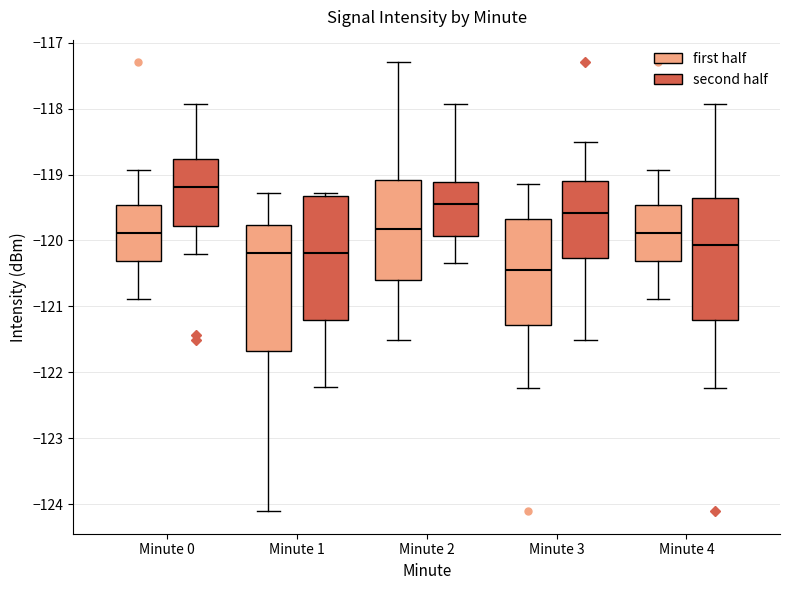

Reading left to right, transcribe this box plot: for each box, give where its median line is, the range the box spans, and where its two whiskers end, as read against the y-axis. The values are not printed on the chart, so give them approximately, as read against the axis.

Minute 0 (first half): median -119.9, box -120.3 to -119.5, whiskers -120.9 to -118.9
Minute 0 (second half): median -119.2, box -119.8 to -118.8, whiskers -120.2 to -117.9
Minute 1 (first half): median -120.2, box -121.7 to -119.8, whiskers -124.1 to -119.3
Minute 1 (second half): median -120.2, box -121.2 to -119.3, whiskers -122.2 to -119.3 (just above the box's upper edge)
Minute 2 (first half): median -119.8, box -120.6 to -119.1, whiskers -121.5 to -117.3
Minute 2 (second half): median -119.5, box -119.9 to -119.1, whiskers -120.3 to -117.9
Minute 3 (first half): median -120.5, box -121.3 to -119.7, whiskers -122.2 to -119.1
Minute 3 (second half): median -119.6, box -120.3 to -119.1, whiskers -121.5 to -118.5
Minute 4 (first half): median -119.9, box -120.3 to -119.5, whiskers -120.9 to -118.9
Minute 4 (second half): median -120.1, box -121.2 to -119.4, whiskers -122.2 to -117.9